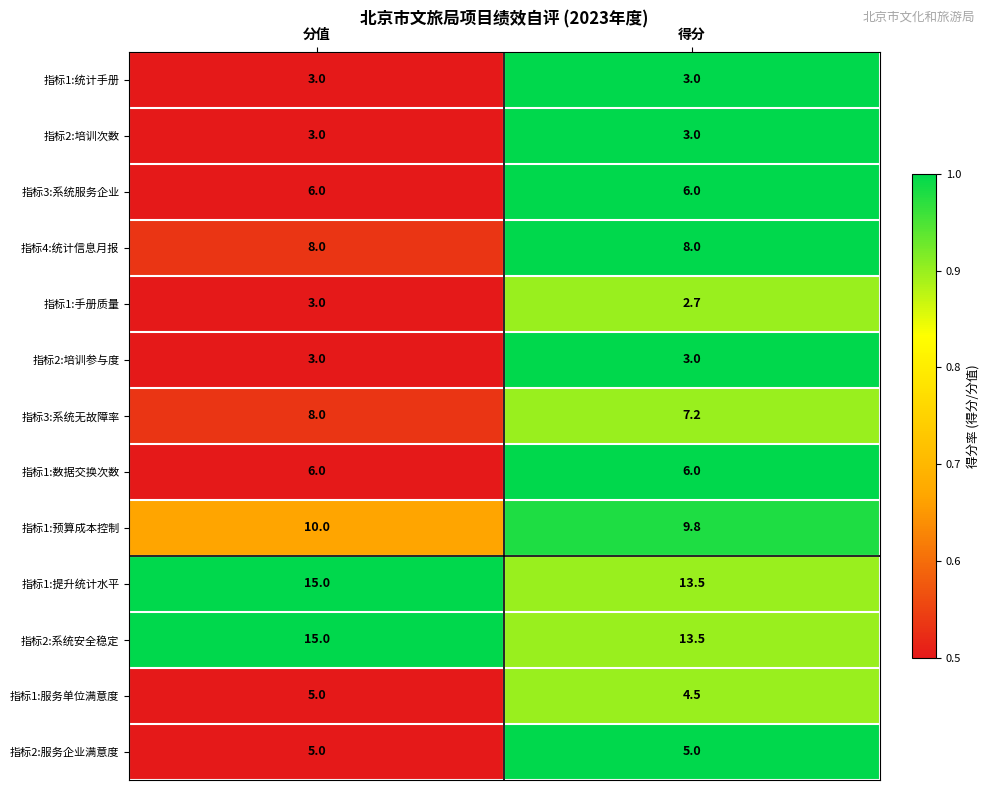

How many series are shown in this chart?

13